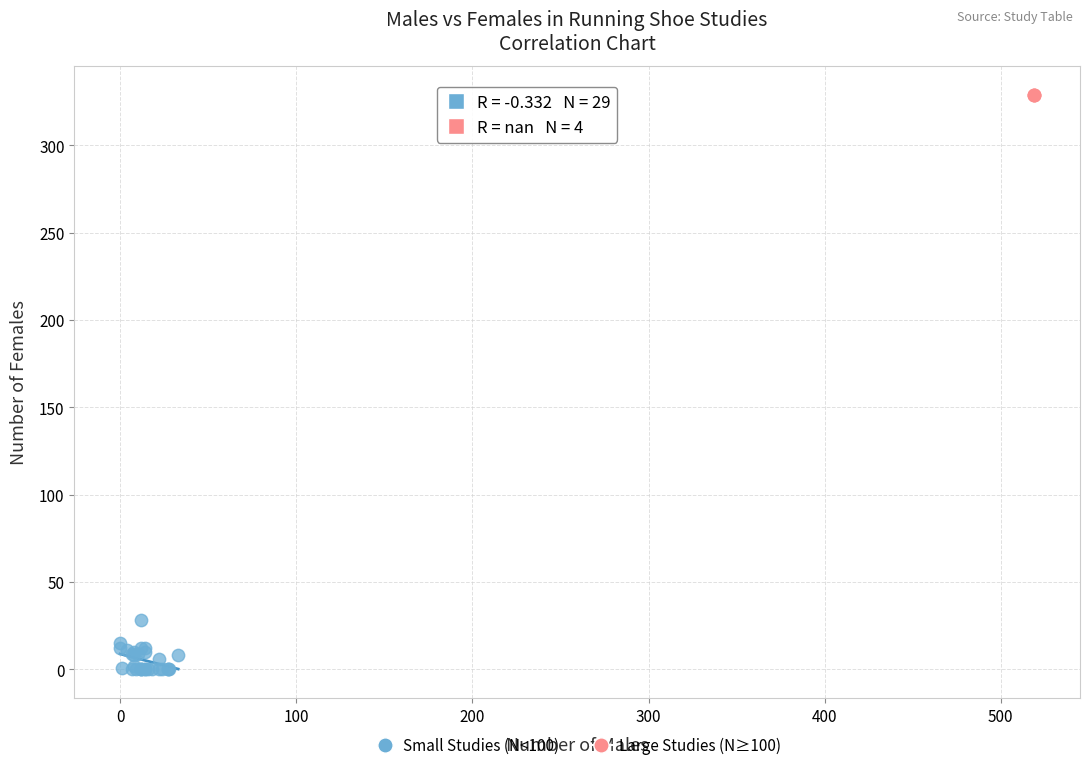

Which series reaches the minimum Y coordinate?

Small Studies (N<100)